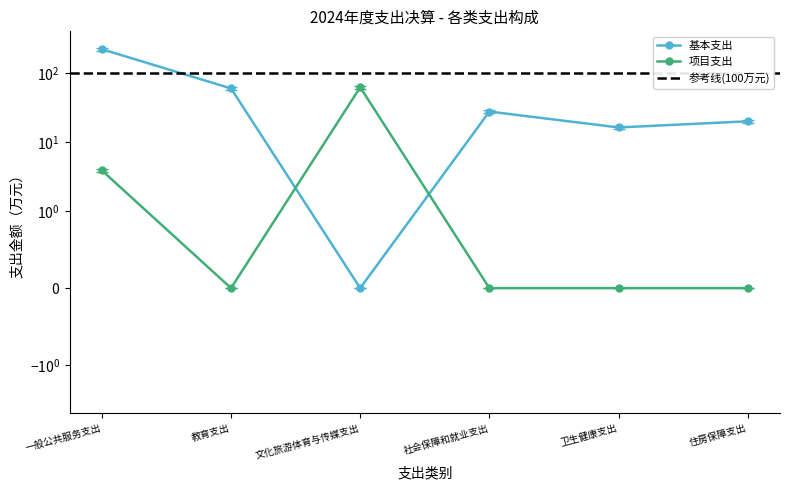

How many interior local valleys does the 项目支出 series have?

1